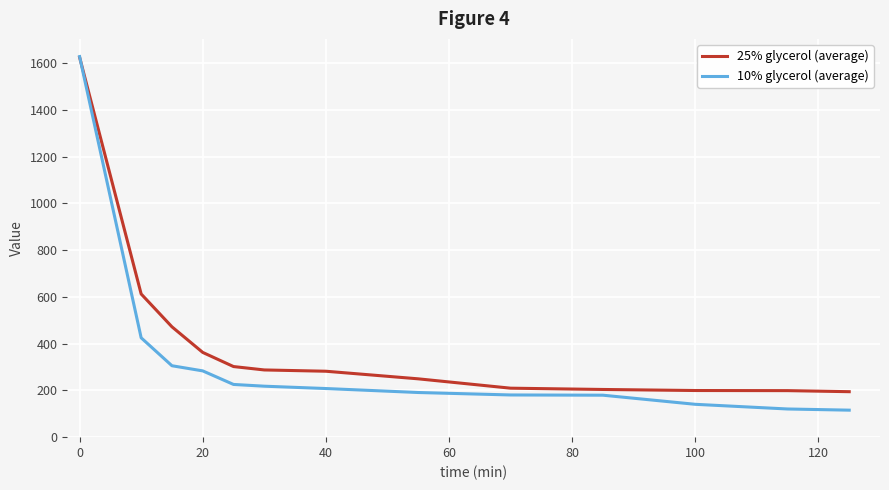

List the series in order of their overall mean, lowest first.

10% glycerol (average), 25% glycerol (average)